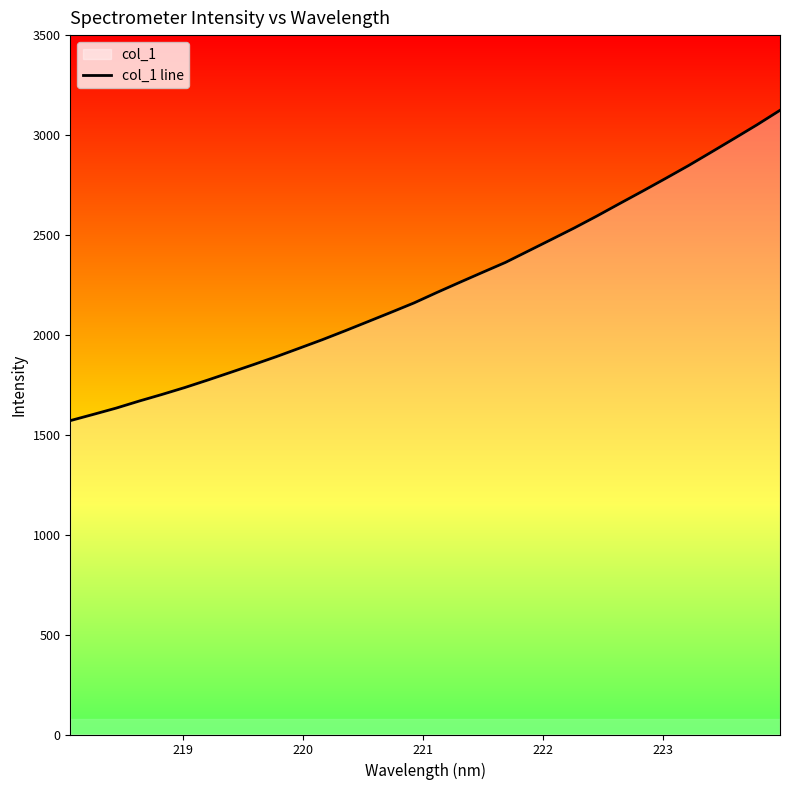

What is the difference between the maximum and minimum values?

1552.9